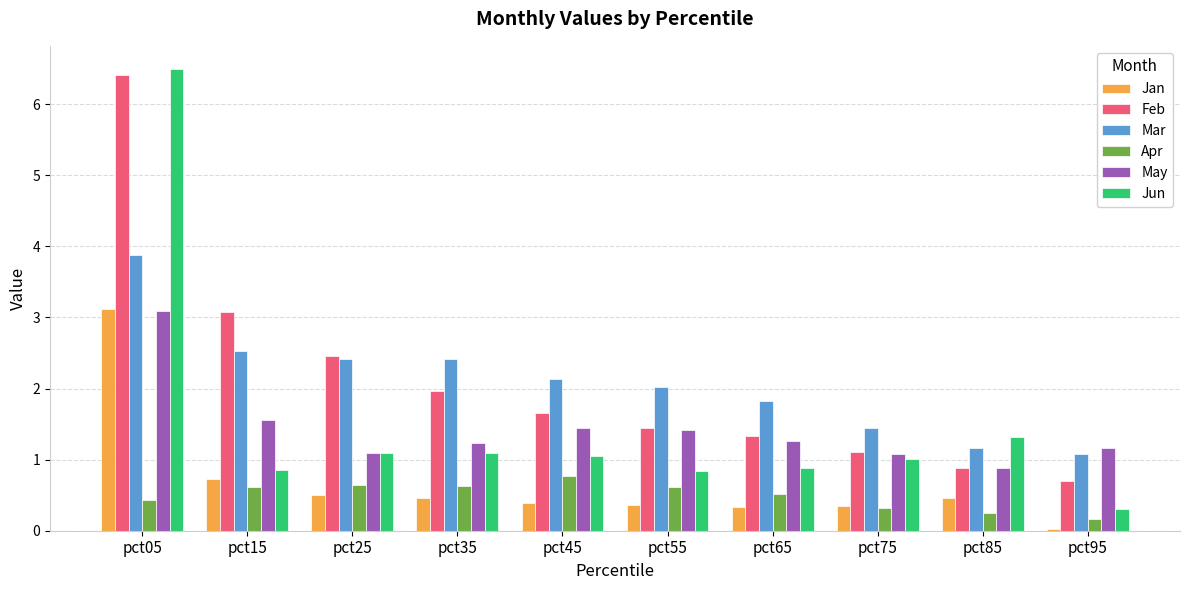

Is it true that Jan equals 0.5 at pct85?

True